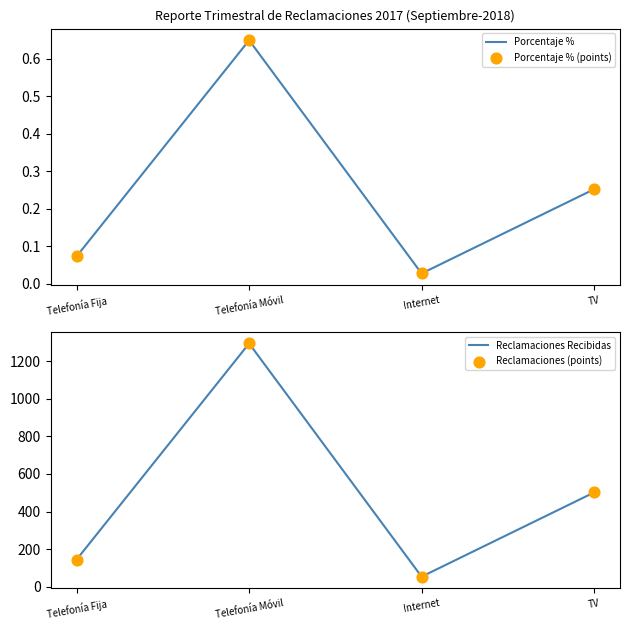

Which series reaches the maximum Y coordinate?

Reclamaciones Recibidas